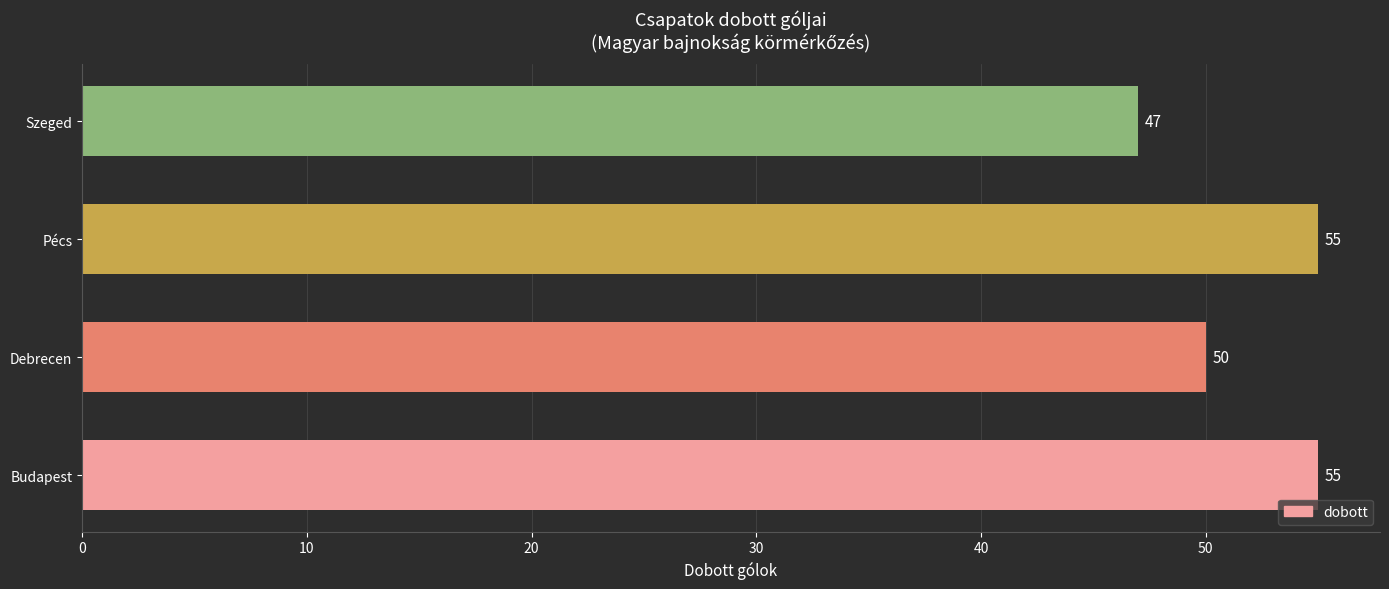

Reading bottom to top, transcribe all the data shown in this chart.

Budapest=55	Debrecen=50	Pécs=55	Szeged=47